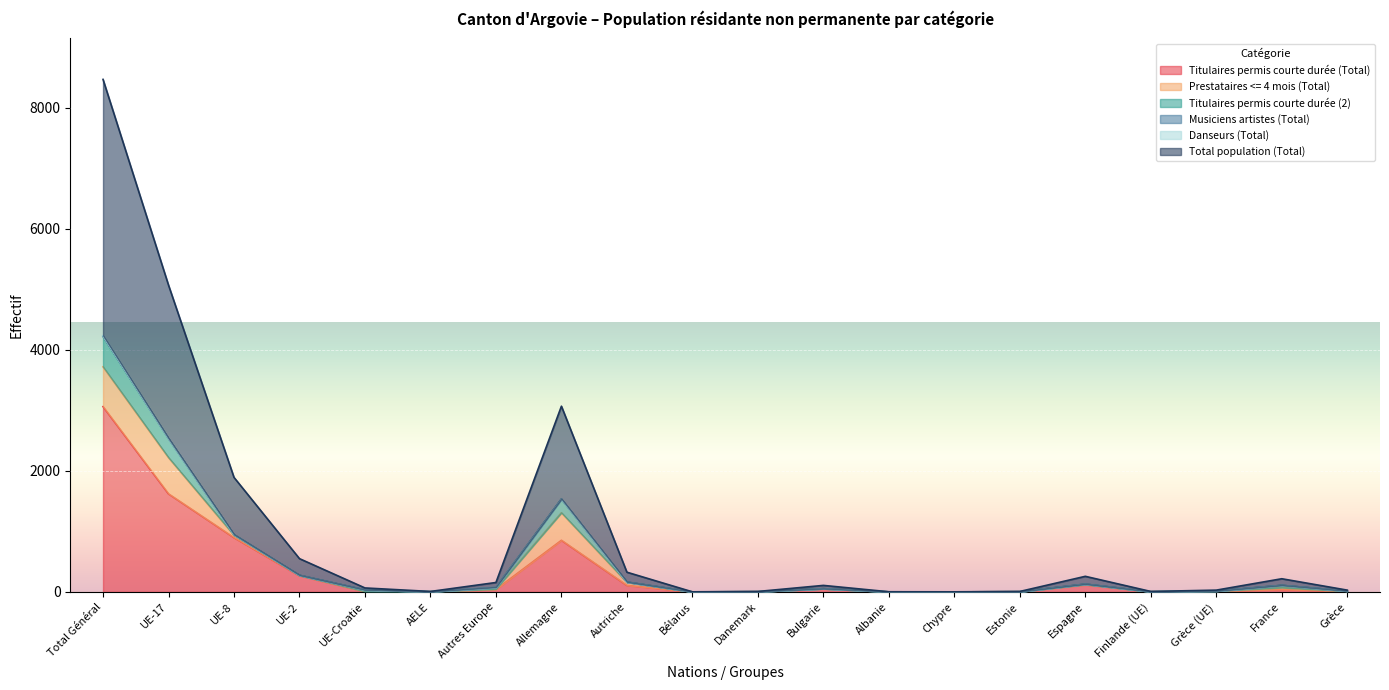

What is the difference between the Titulaires permis courte durée (Total) values at UE-2 and Autriche?

159